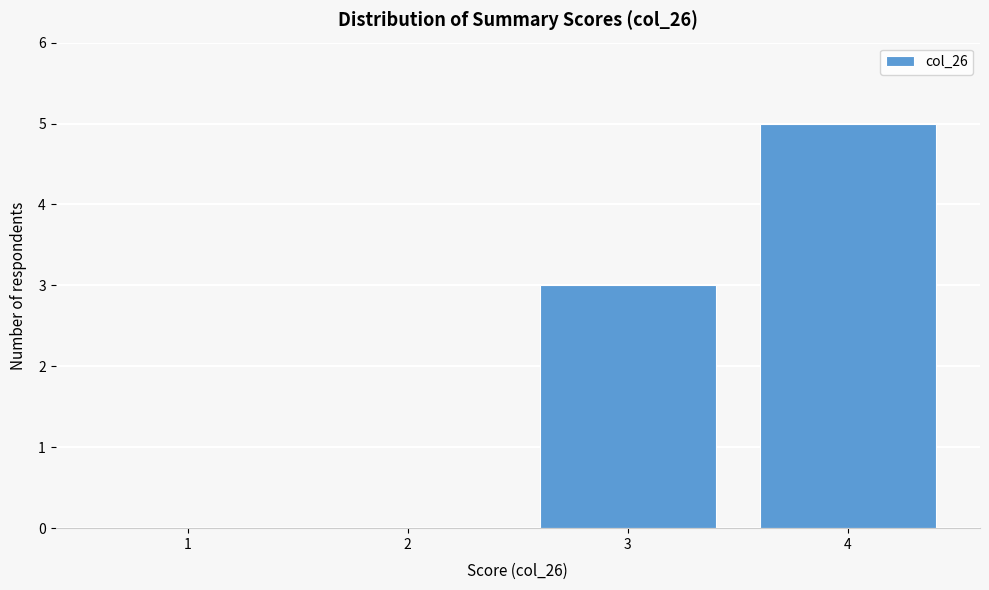

Reading left to right, extract all data points from this chart.

1=0	2=0	3=3	4=5